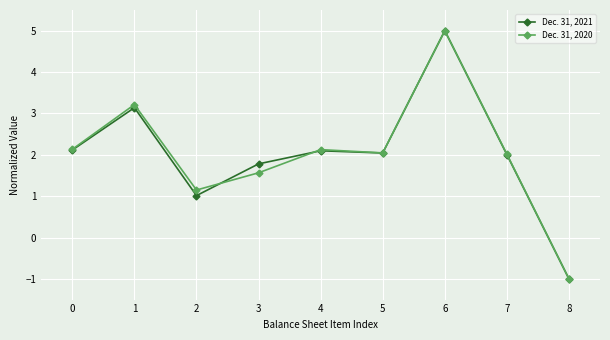

What are all the series names shown in the legend?

Dec. 31, 2021, Dec. 31, 2020